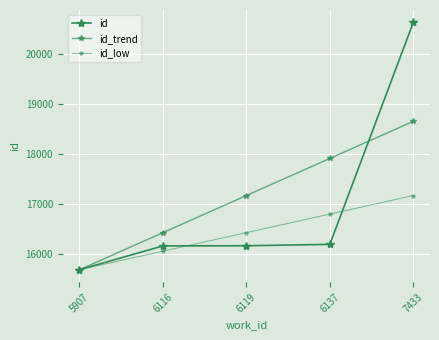

Reading right to left, what are all the values shown in this chart?

id: 7433=20624.0	6137=16190.0	6119=16162.0	6116=16159.0	5907=15683.0
id_trend: 7433=18647.6	6137=17906.5	6119=17165.3	6116=16424.2	5907=15683.0
id_low: 7433=17165.3	6137=16794.7	6119=16424.2	6116=16053.6	5907=15683.0